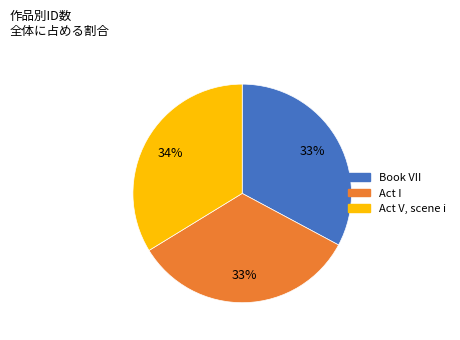

To the nearest percent, what is the average slice percentage?

33%